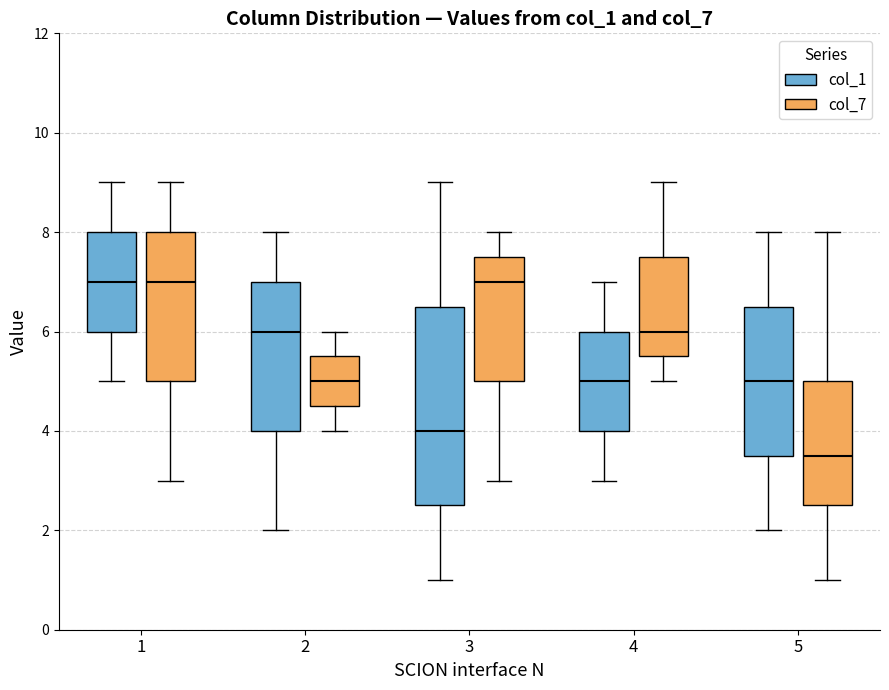

Reading left to right, read every box against the y-axis: the position of its median line, the range the box covers, and the ends of its whiskers. The values are not printed on the chart, so give them approximately, as read against the axis.

1 (col_1): median 7.0, box 6.0 to 8.0, whiskers 5.0 to 9.0
1 (col_7): median 7.0, box 5.0 to 8.0, whiskers 3.0 to 9.0
2 (col_1): median 6.0, box 4.0 to 7.0, whiskers 2.0 to 8.0
2 (col_7): median 5.0, box 4.6 to 5.6, whiskers 4.0 to 6.0
3 (col_1): median 4.0, box 2.6 to 6.6, whiskers 1.0 to 9.0
3 (col_7): median 7.0, box 5.0 to 7.6, whiskers 3.0 to 8.0
4 (col_1): median 5.0, box 4.0 to 6.0, whiskers 3.0 to 7.0
4 (col_7): median 6.0, box 5.6 to 7.6, whiskers 5.0 to 9.0
5 (col_1): median 5.0, box 3.6 to 6.6, whiskers 2.0 to 8.0
5 (col_7): median 3.6, box 2.6 to 5.0, whiskers 1.0 to 8.0